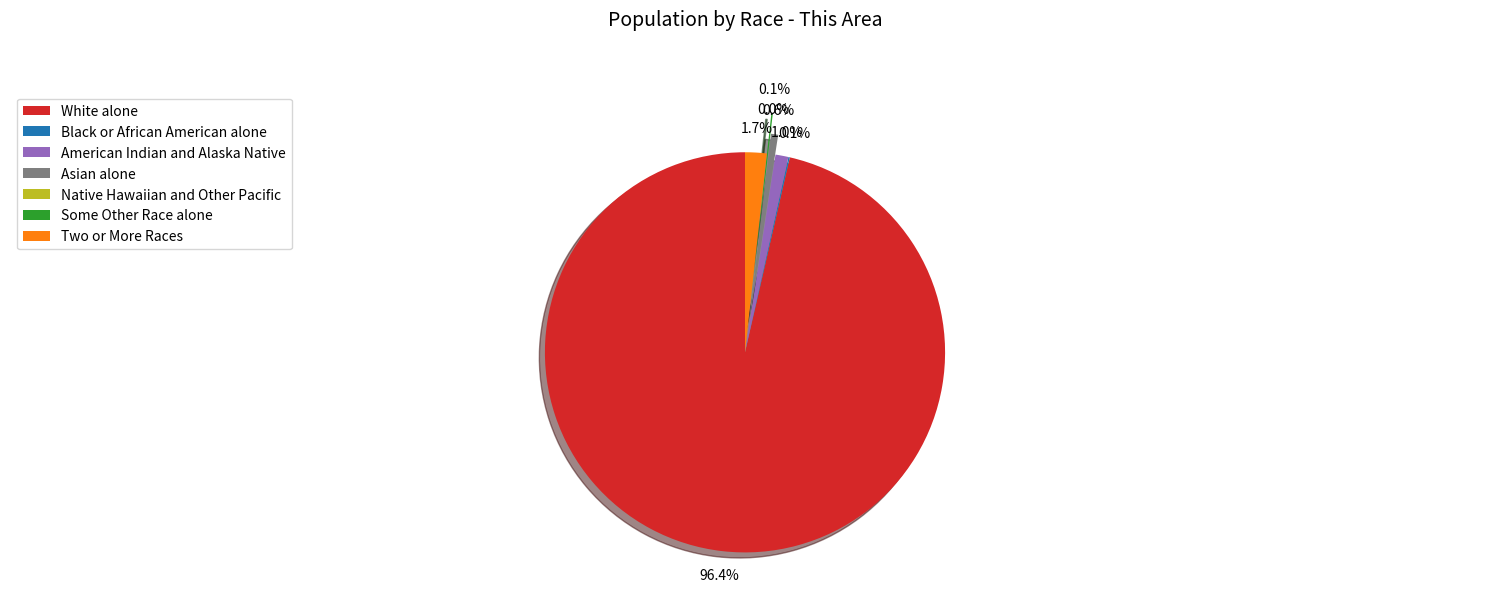

Rank the categories by value from highest to lowest.

White alone, Two or More Races, American Indian and Alaska Native, Asian alone, Black or African American alone, Some Other Race alone, Native Hawaiian and Other Pacific